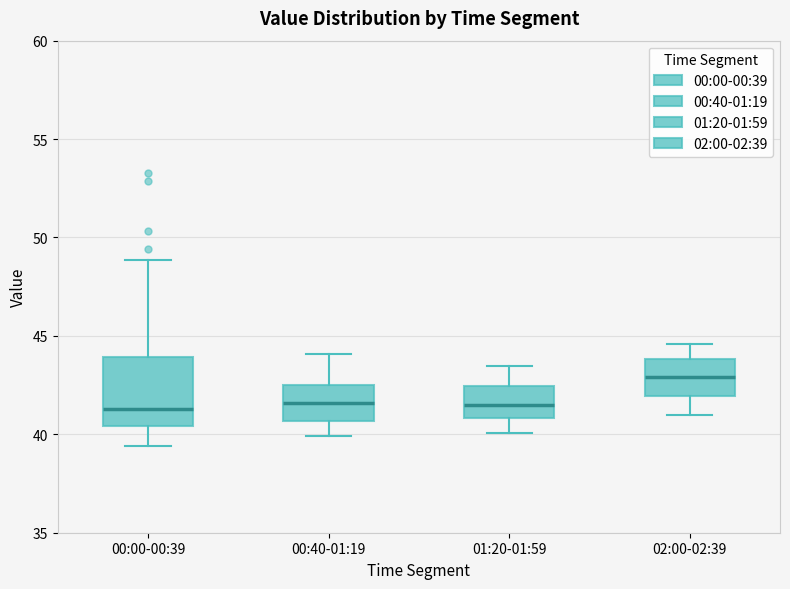

Which box is the tallest, from its lower edge to its upper edge?

00:00-00:39